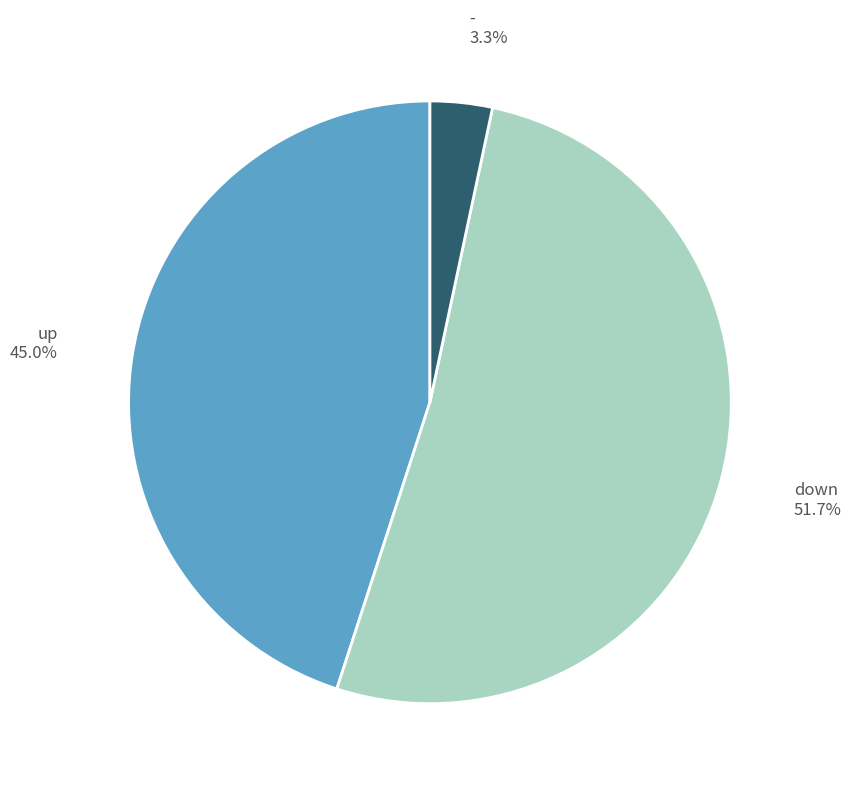

Does up represent more than half of the total?

No